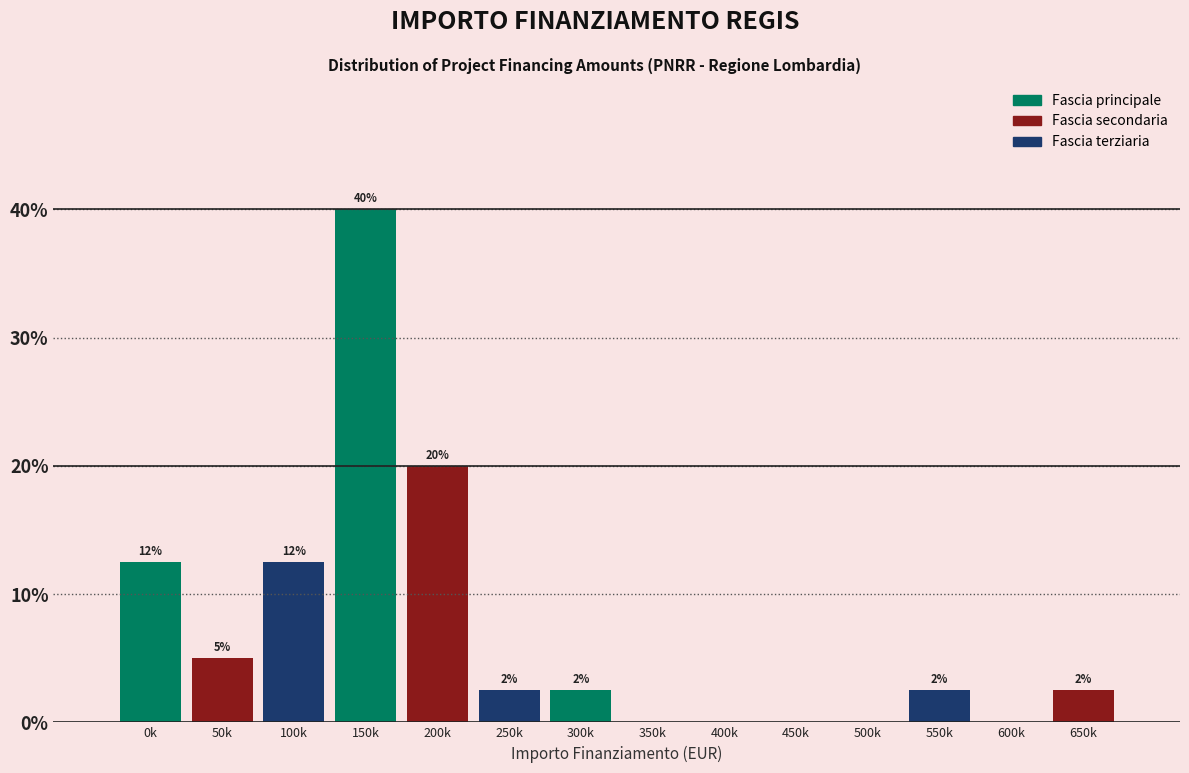

Are the bars horizontal?

No